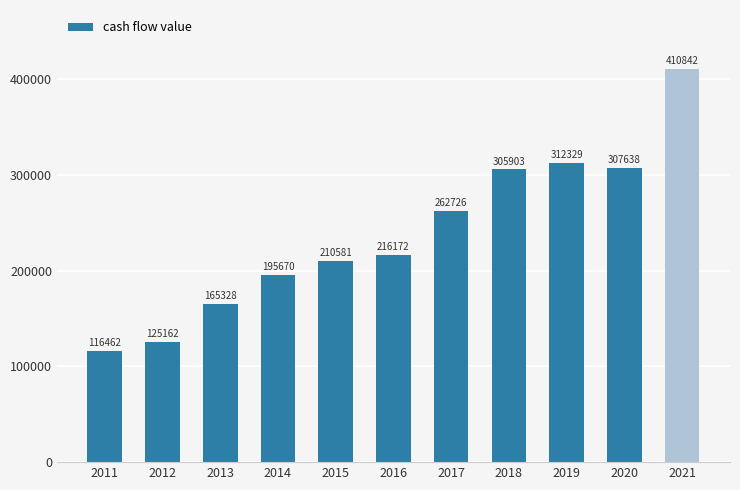

Reading right to left, transcribe all the data shown in this chart.

2021=410842	2020=307638	2019=312329	2018=305903	2017=262726	2016=216172	2015=210581	2014=195670	2013=165328	2012=125162	2011=116462